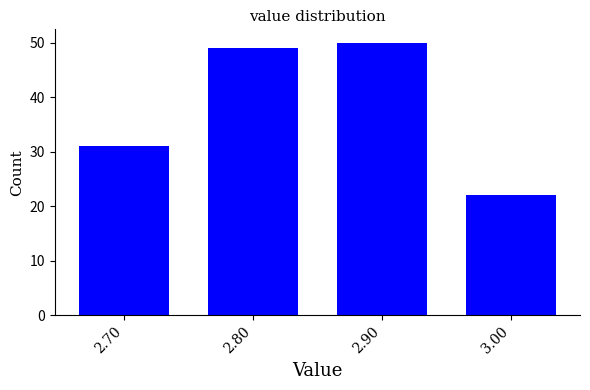

Reading right to left, transcribe all the data shown in this chart.

3.00=22	2.90=50	2.80=49	2.70=31